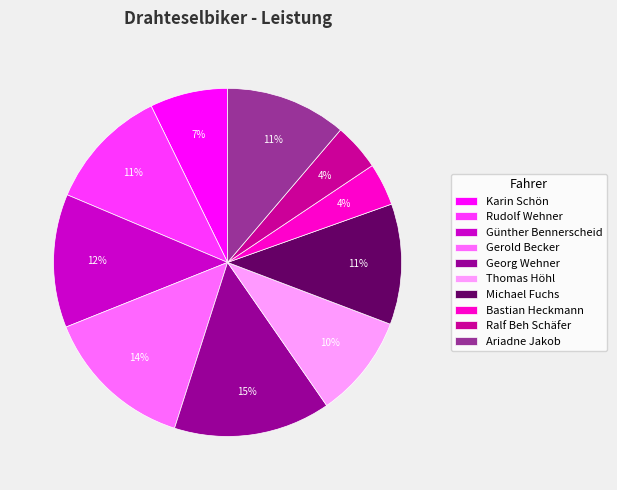

Is it true that Günther Bennerscheid is 12% of the pie?

True